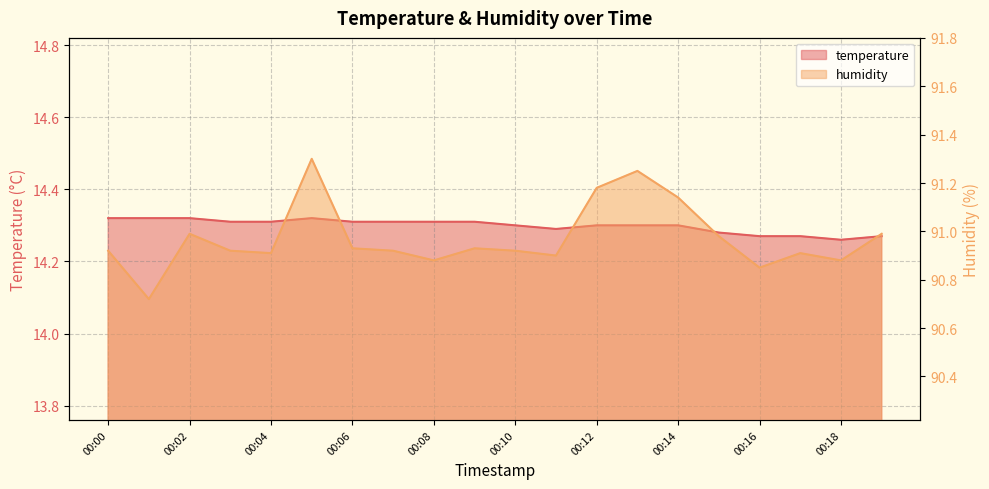

Is it true that humidity equals 151.4 at 00:13?

False